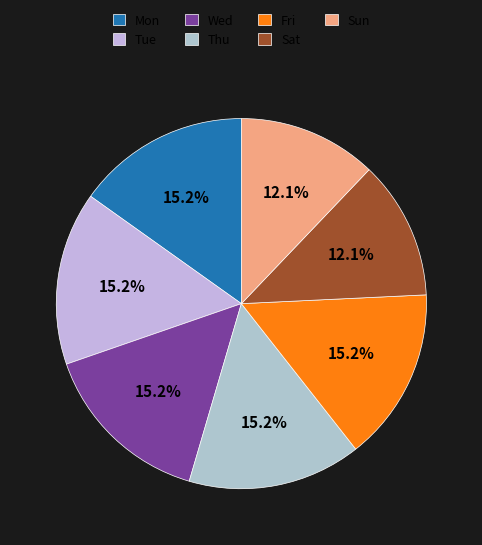

How many slices are in this pie chart?

7